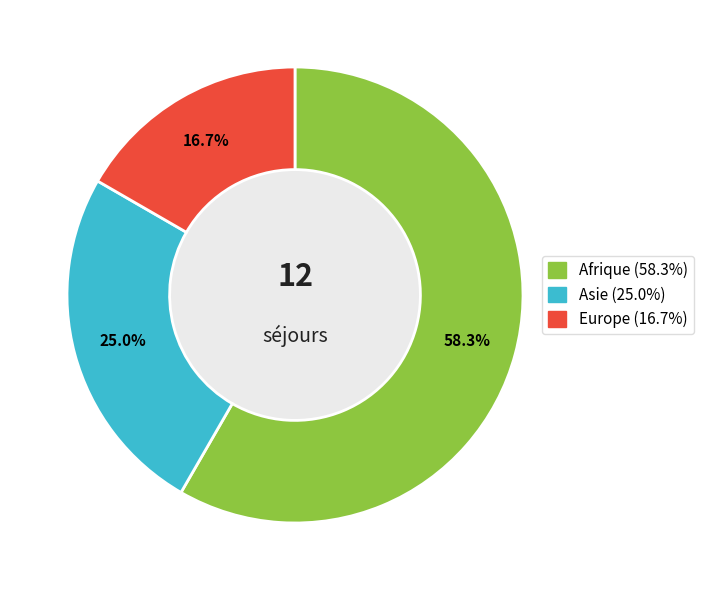

How many segments does this pie chart have?

3